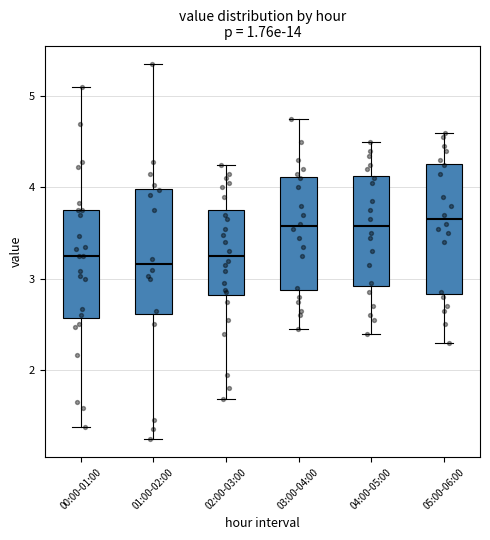

Where is the lower edge of the box for 02:00-03:00 on the y-axis? The values are not printed on the chart, so give them approximately, as read against the axis.

2.8